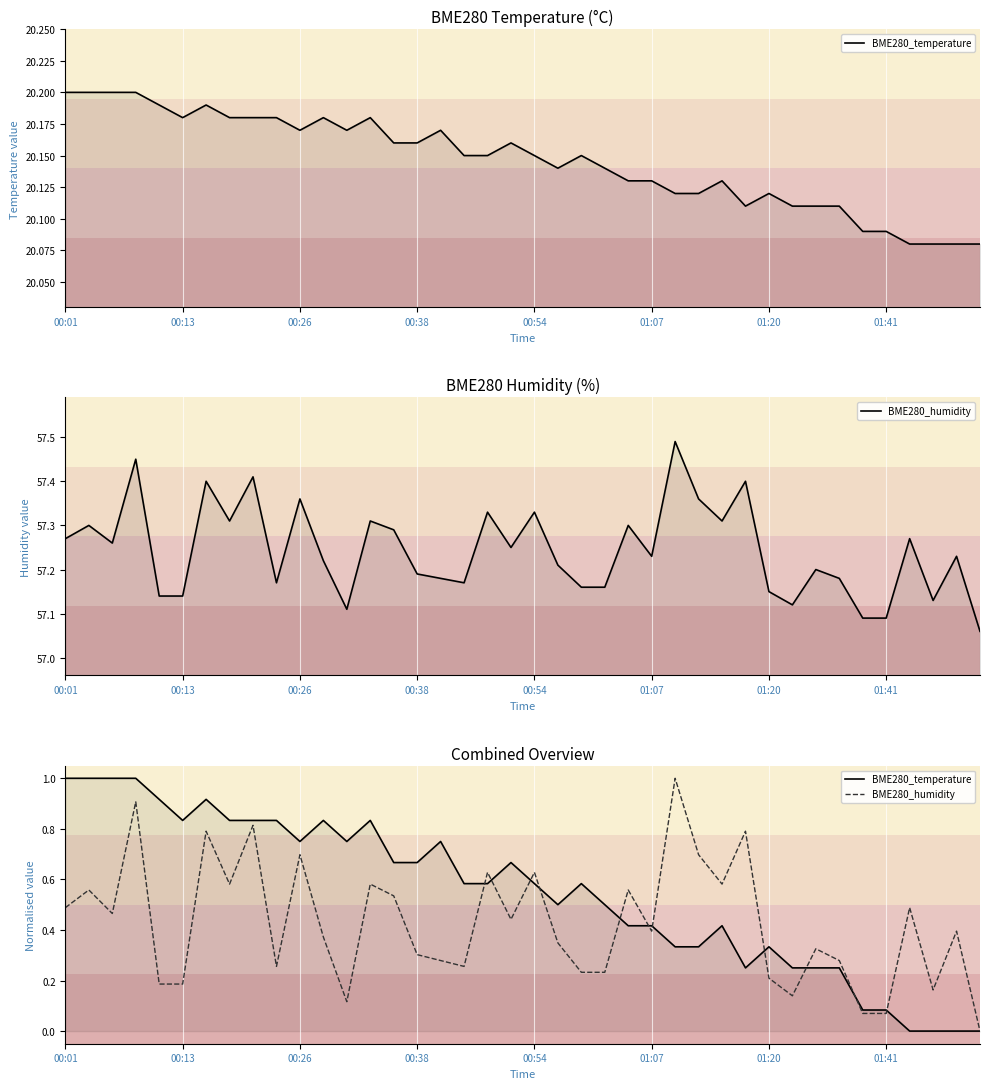

Reading left to right, what are all the values shown in this chart?

BME280_temperature: 1.0	1.0	1.0	1.0	0.9	0.8	0.9	0.8	0.8	0.8	0.8	0.8	0.8	0.8	0.7	0.7	0.8	0.6	0.6	0.7	0.6	0.5	0.6	0.5	0.4	0.4	0.3	0.3	0.4	0.3	0.3	0.3	0.3	0.3	0.1	0.1	0.0	0.0	0.0	0.0
BME280_humidity: 0.5	0.6	0.5	0.9	0.2	0.2	0.8	0.6	0.8	0.3	0.7	0.4	0.1	0.6	0.5	0.3	0.3	0.3	0.6	0.4	0.6	0.3	0.2	0.2	0.6	0.4	1.0	0.7	0.6	0.8	0.2	0.1	0.3	0.3	0.1	0.1	0.5	0.2	0.4	0.0